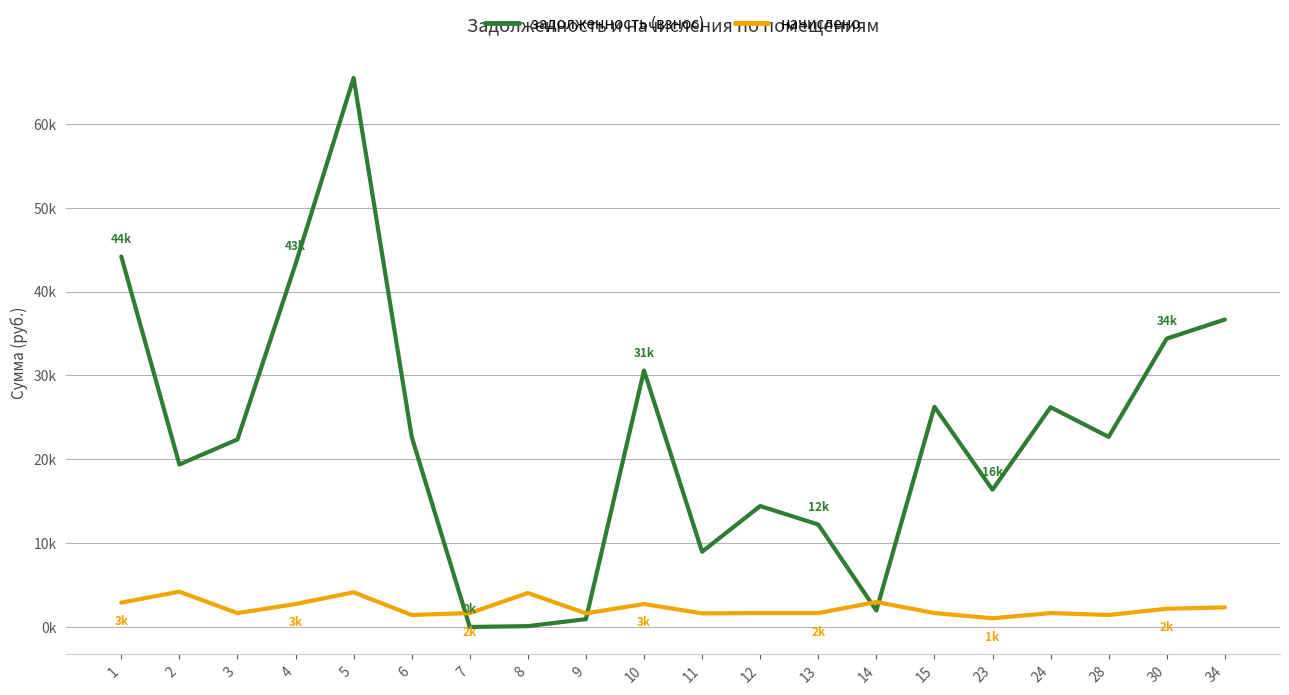

What is the lowest value of the начислено series?

1034.2